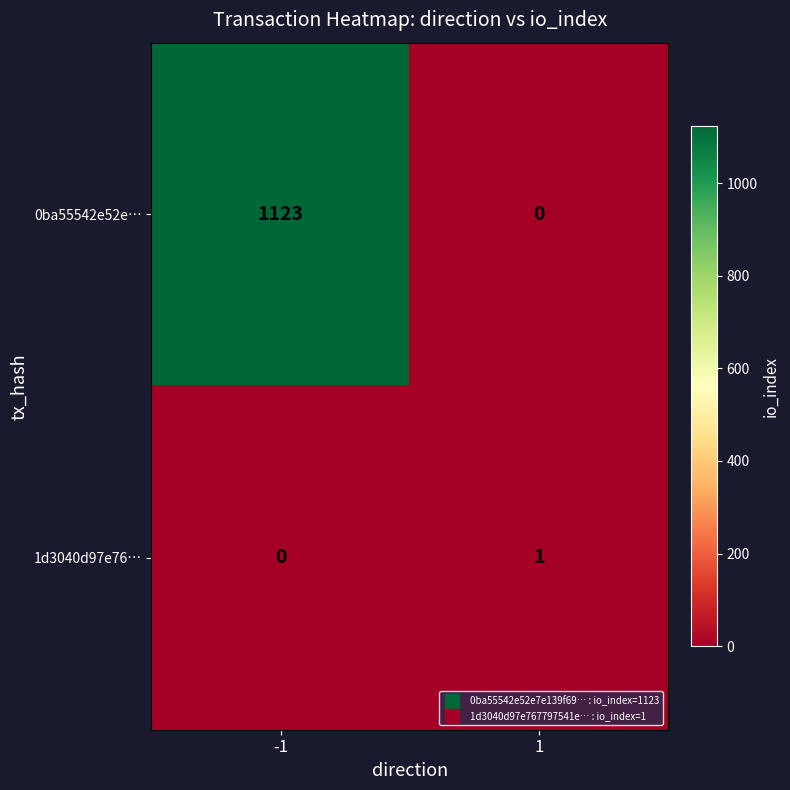

Rank the series by their maximum value, from lowest to highest.

1d3040d97e76…, 0ba55542e52e…